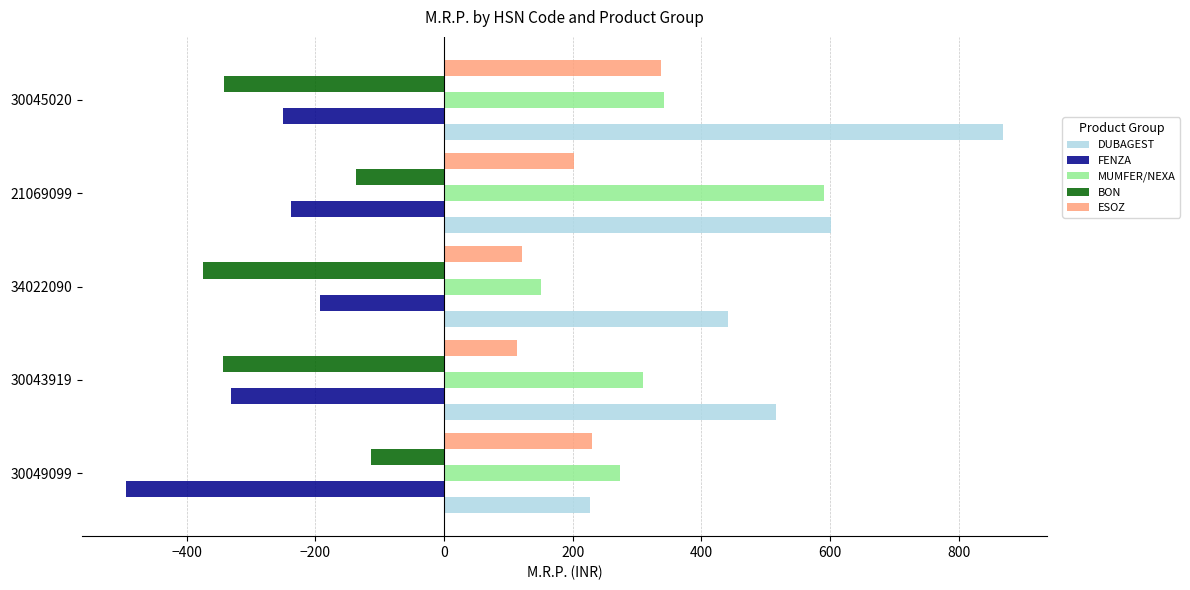

The value of DUBAGEST at 30049099 is 387.8. True or false?

False